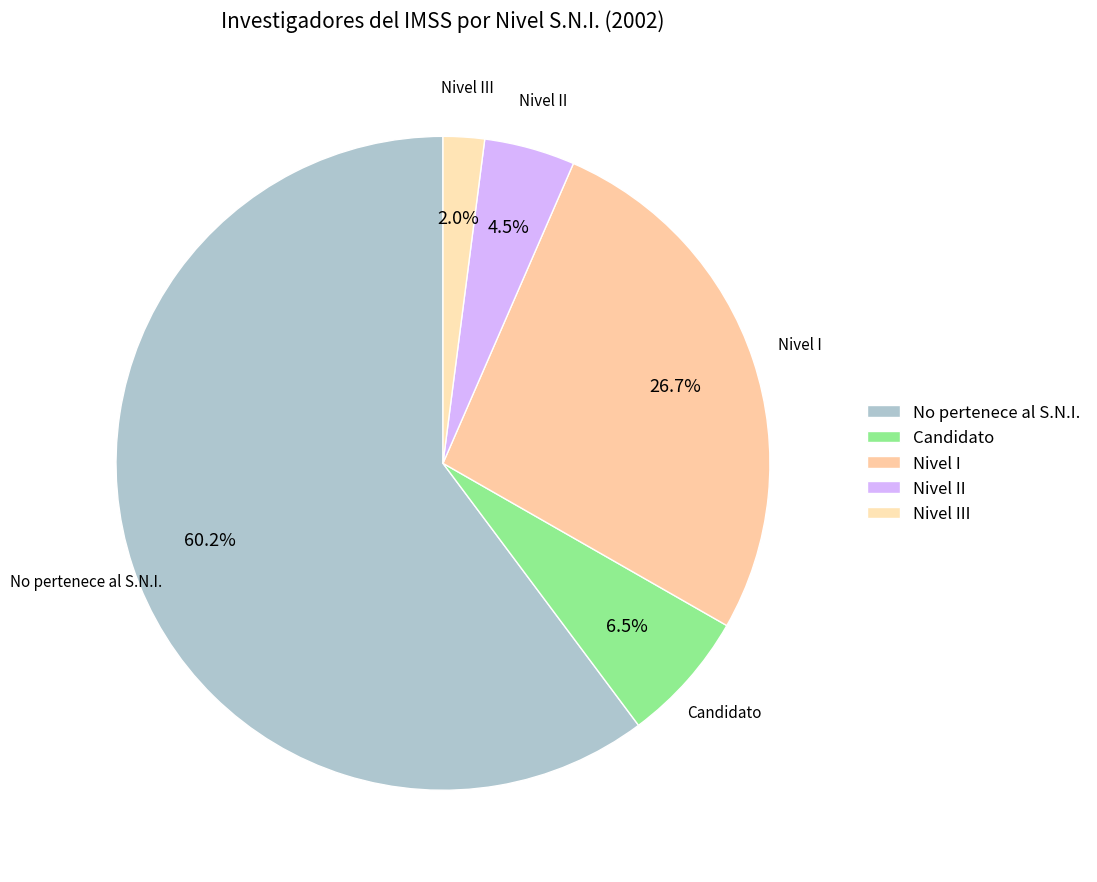

Which has a higher value, No pertenece al S.N.I. or Nivel II?

No pertenece al S.N.I.